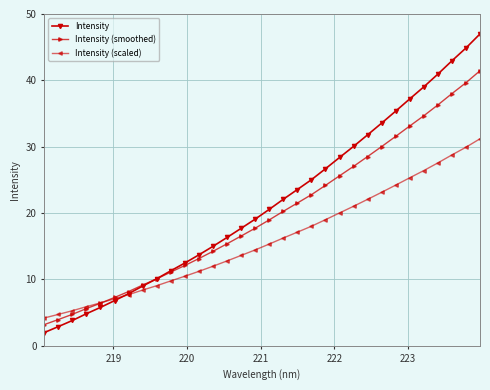

What is the lowest value of the Intensity (scaled) series?

4.2